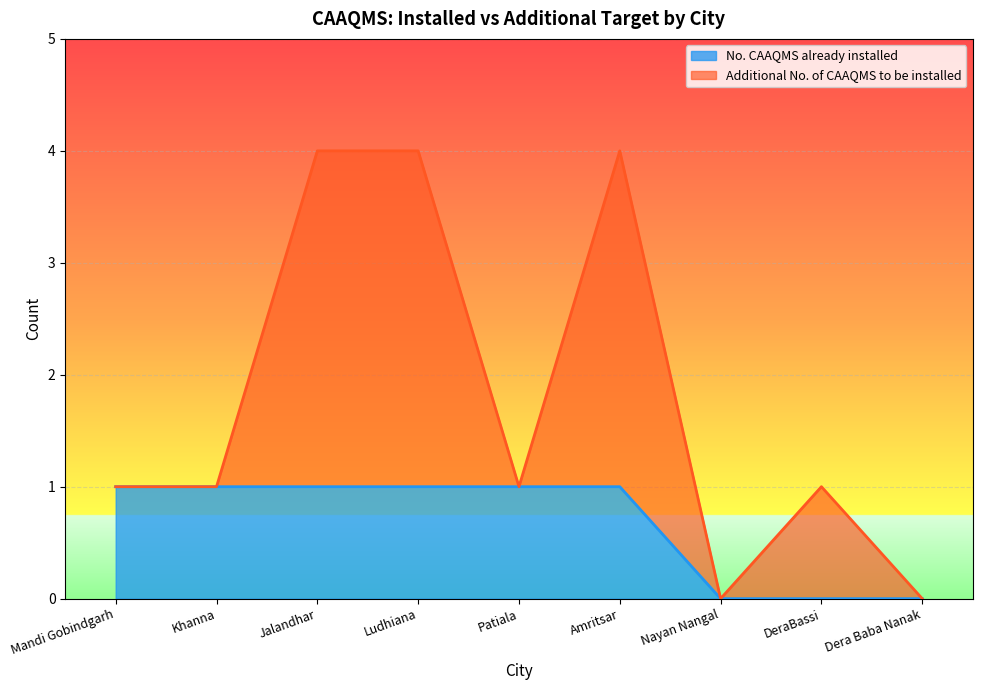

Read the value at Mandi Gobindgarh.

1